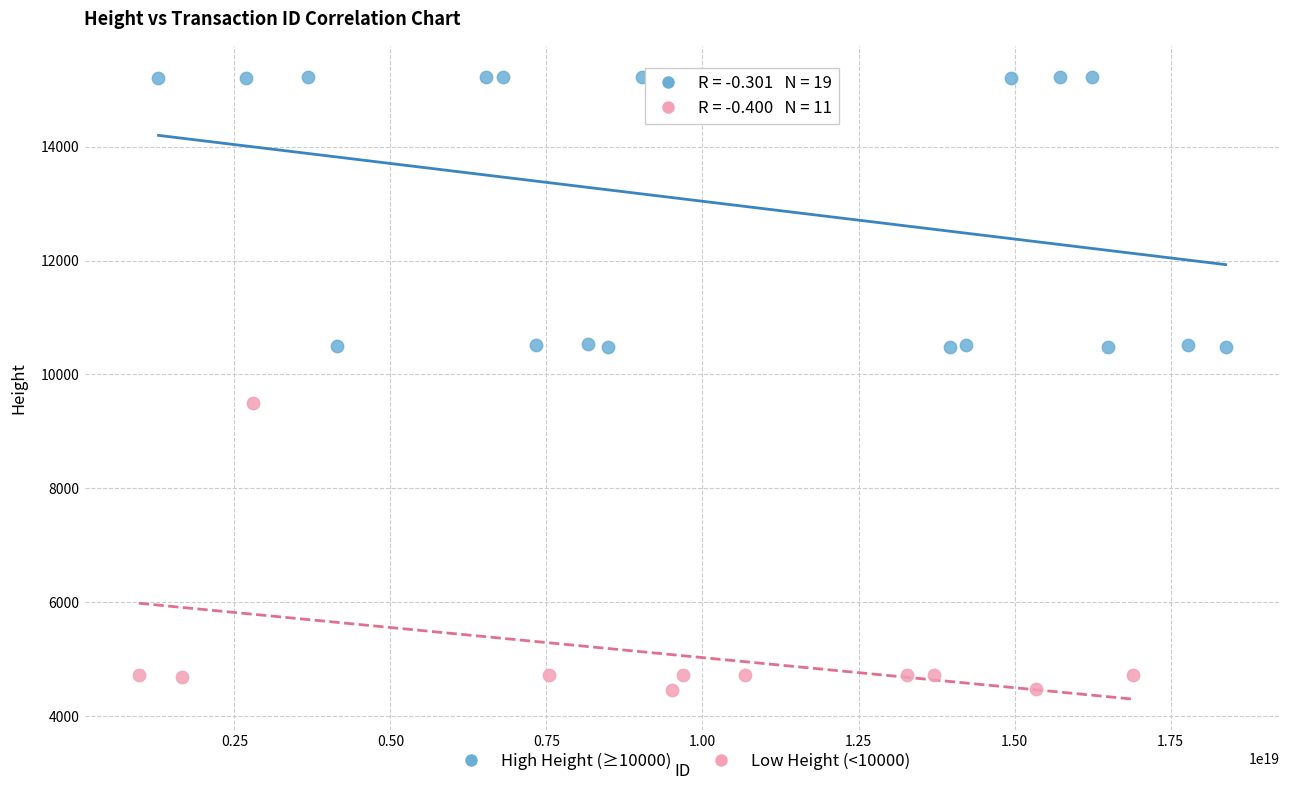

Which series contains the highest Y value?

High Height (≥10000)